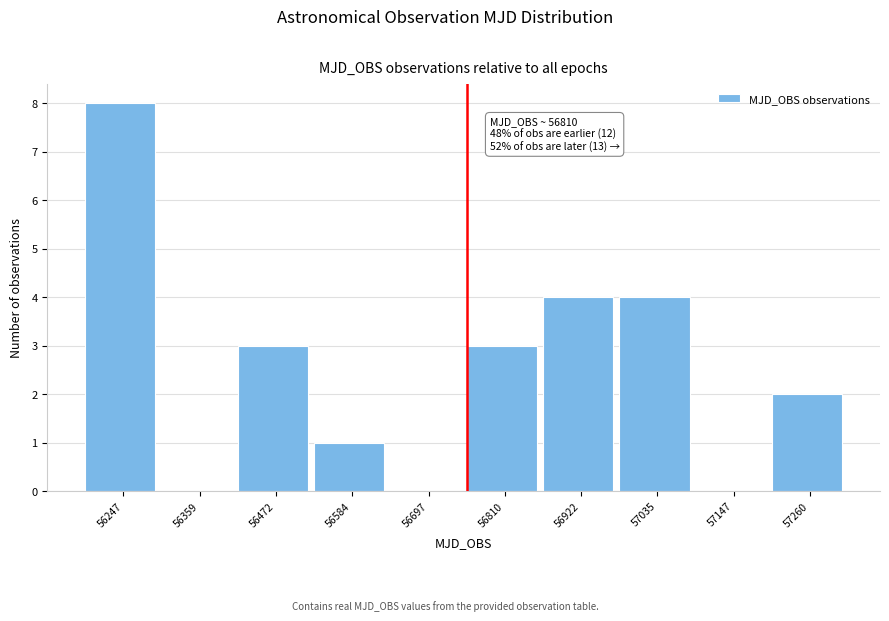

Reading right to left, what are all the values shown in this chart?

57260=2	57147=0	57035=4	56922=4	56810=3	56697=0	56584=1	56472=3	56359=0	56247=8